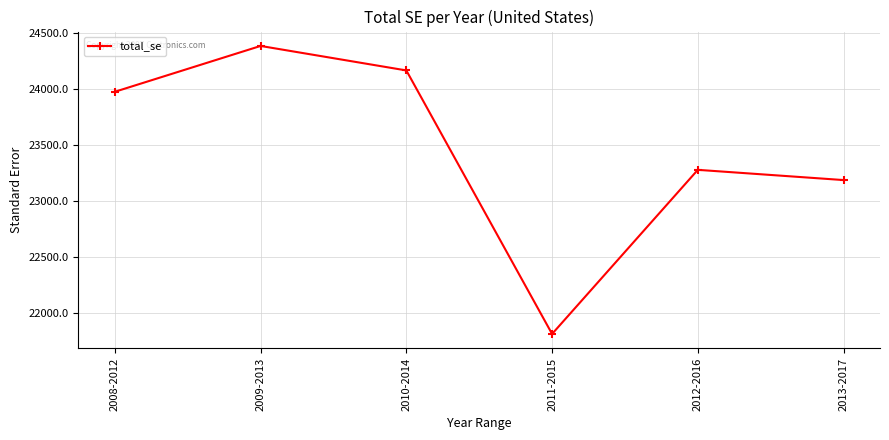

How many series are shown in this chart?

1